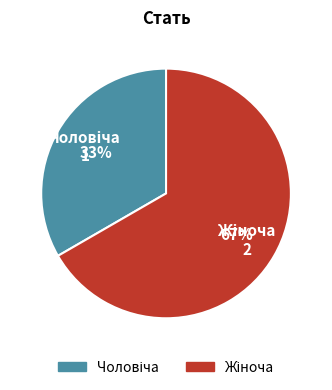

Is there any slice that represents more than half of the pie?

Yes